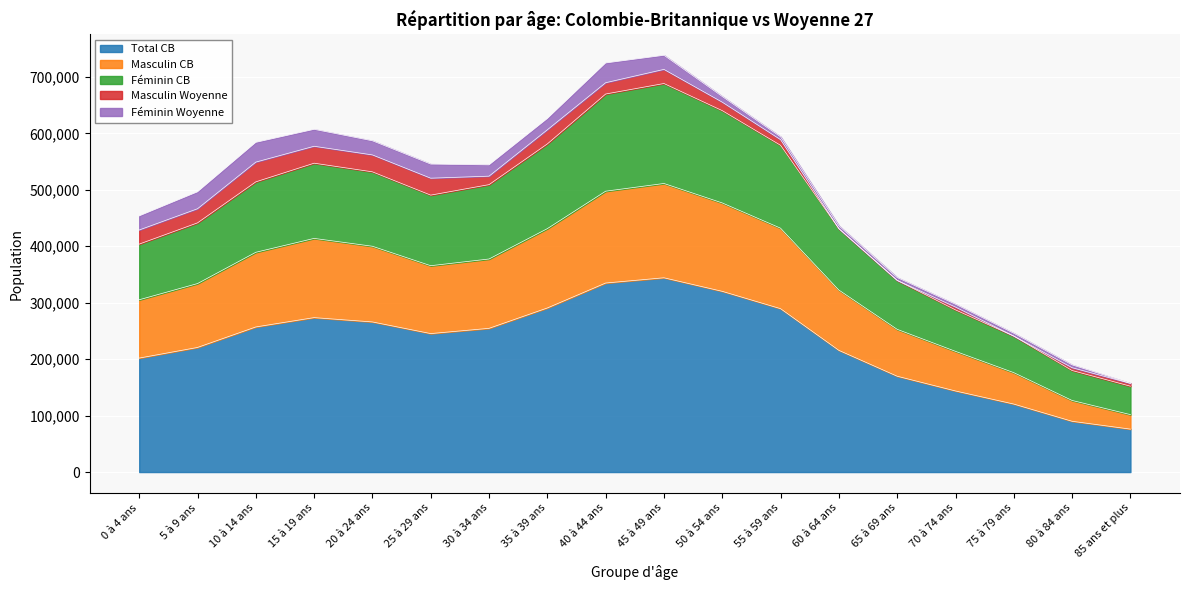

What is the highest value of the Total CB series?

344140